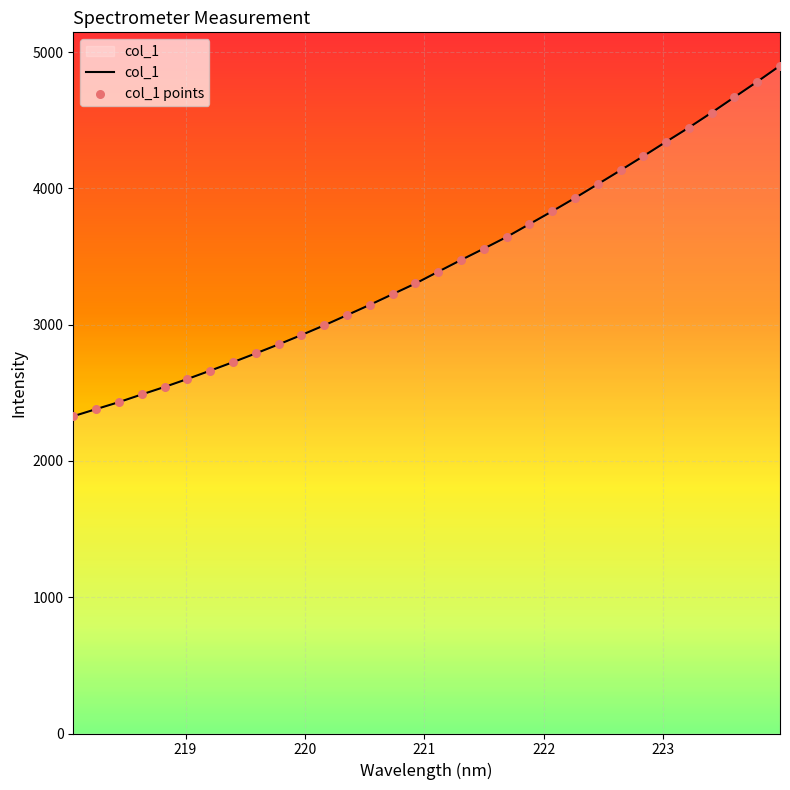

What is the difference between the maximum and minimum values?

2571.5